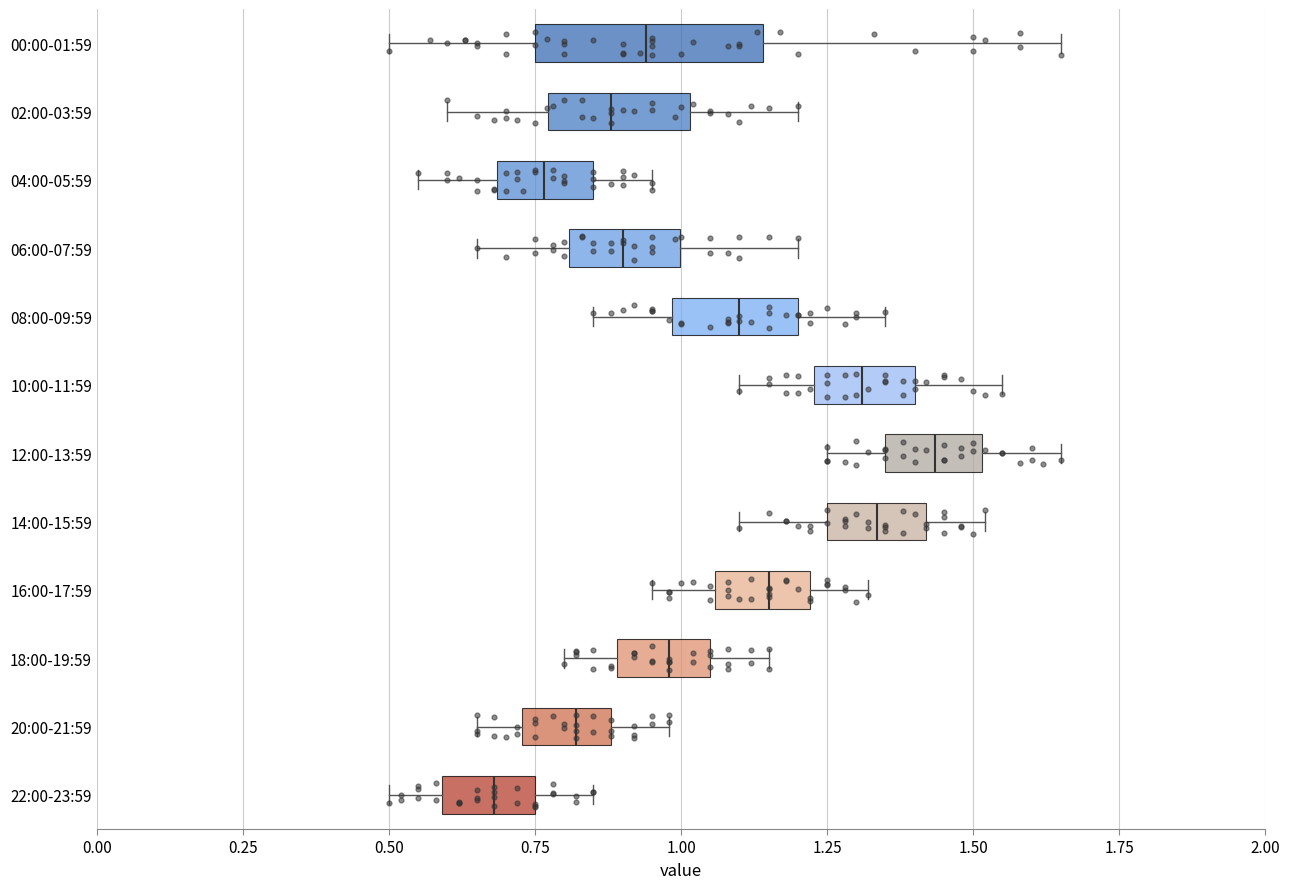

Reading bottom to top, read every box against the x-axis: the position of its median line, the range the box covers, and the ends of its whiskers. The values are not printed on the chart, so give them approximately, as read against the axis.

22:00-23:59: median 0.70, box 0.60 to 0.75, whiskers 0.50 to 0.85
20:00-21:59: median 0.80, box 0.75 to 0.90, whiskers 0.65 to 1.00
18:00-19:59: median 1.00, box 0.90 to 1.05, whiskers 0.80 to 1.15
16:00-17:59: median 1.15, box 1.05 to 1.20, whiskers 0.95 to 1.30
14:00-15:59: median 1.35, box 1.25 to 1.40, whiskers 1.10 to 1.50
12:00-13:59: median 1.45, box 1.35 to 1.50, whiskers 1.25 to 1.65
10:00-11:59: median 1.30, box 1.25 to 1.40, whiskers 1.10 to 1.55
08:00-09:59: median 1.10, box 1.00 to 1.20, whiskers 0.85 to 1.35
06:00-07:59: median 0.90, box 0.80 to 1.00, whiskers 0.65 to 1.20
04:00-05:59: median 0.75, box 0.70 to 0.85, whiskers 0.55 to 0.95
02:00-03:59: median 0.90, box 0.75 to 1.00, whiskers 0.60 to 1.20
00:00-01:59: median 0.95, box 0.75 to 1.15, whiskers 0.50 to 1.65